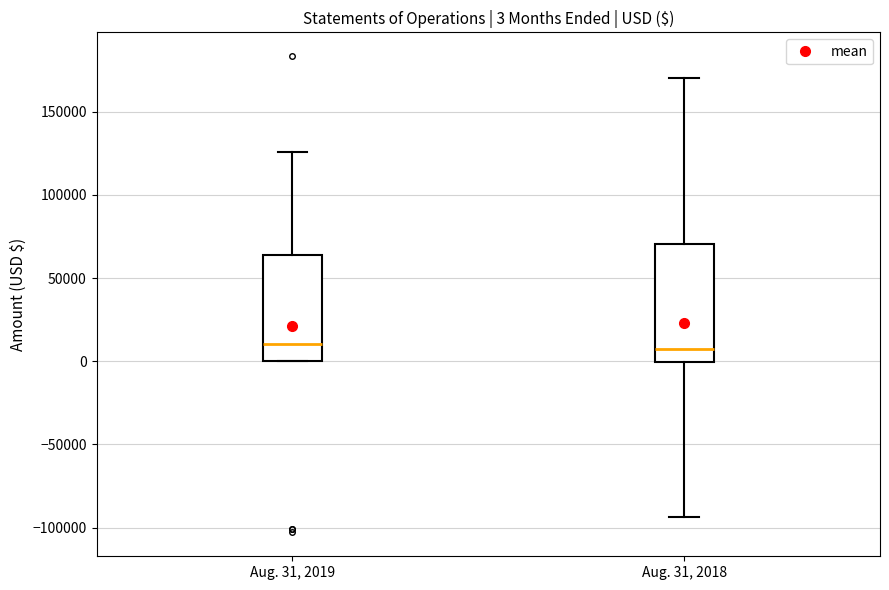

Comparing the boxes themselves (not the whiskers), which one is the tallest?

Aug. 31, 2018